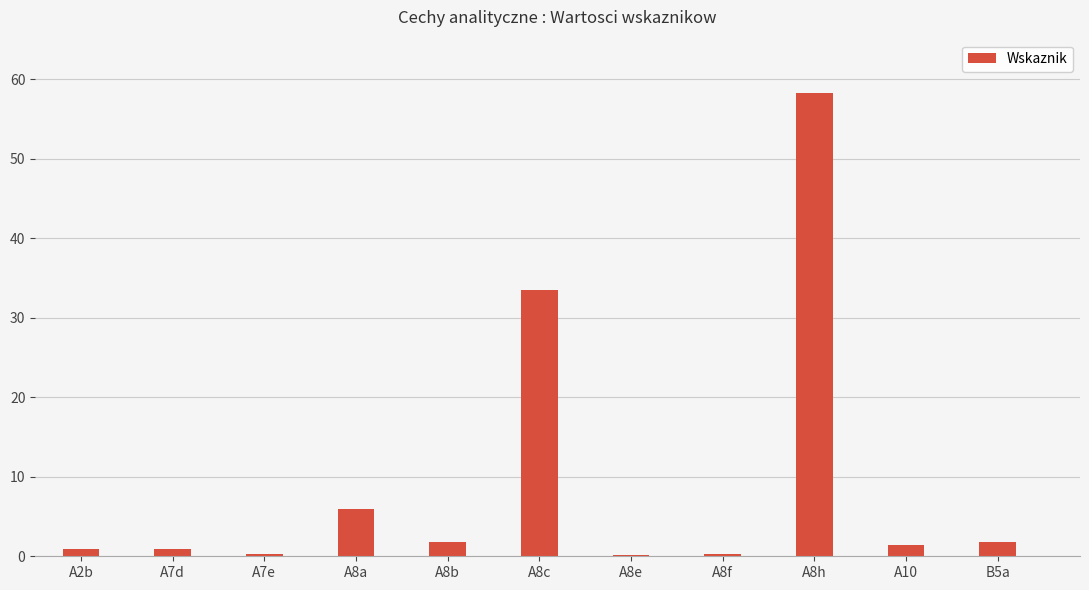

What value does the data have at A8h?

58.3